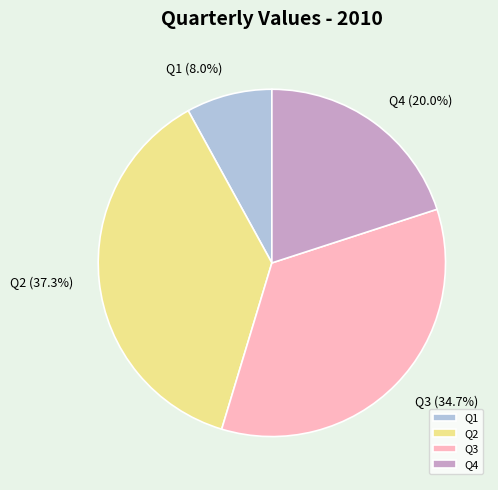

What is the smallest slice in the pie chart?

Q1